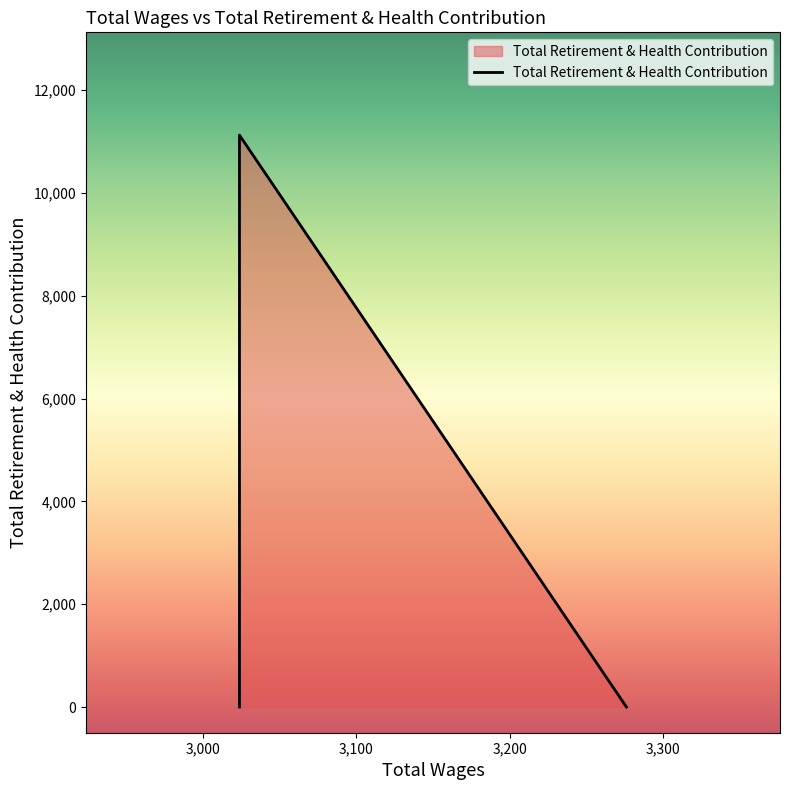

Approximately how many times larger is the value at 3024.0 compared to 3024.0?

1.0